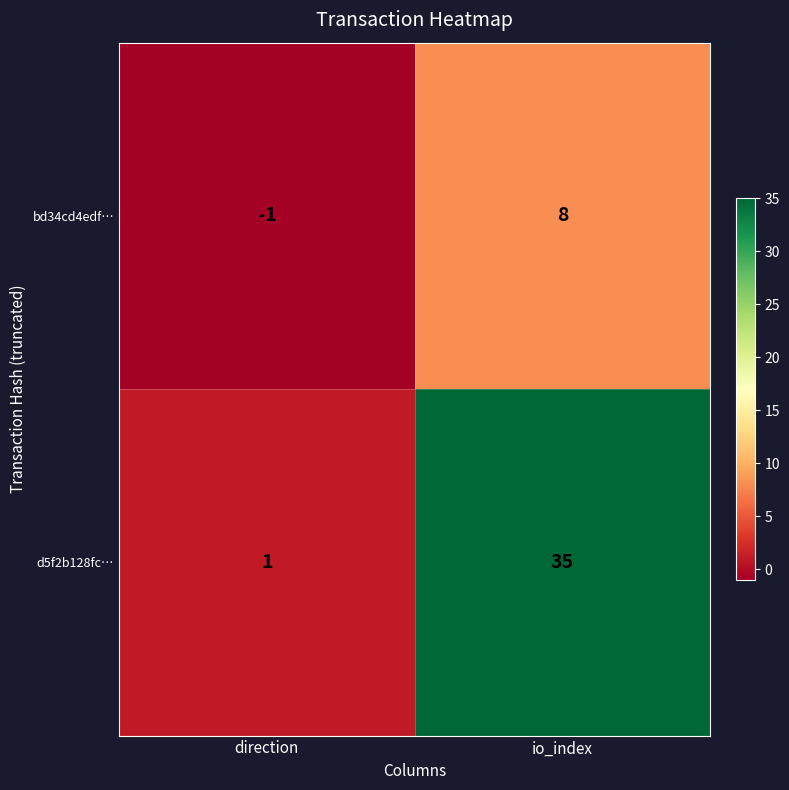

At io_index, list the series in order from largest to smallest.

d5f2b128fc…, bd34cd4edf…